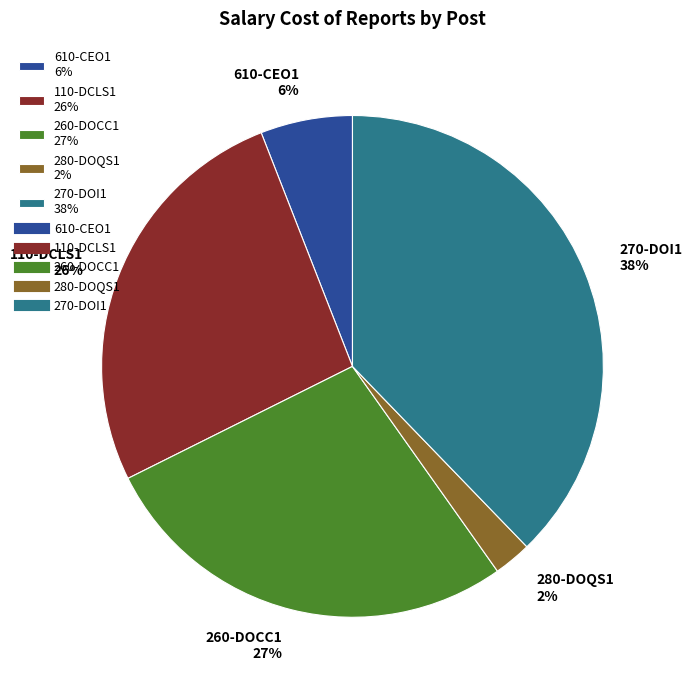

What is the smallest slice in the pie chart?

280-DOQS1